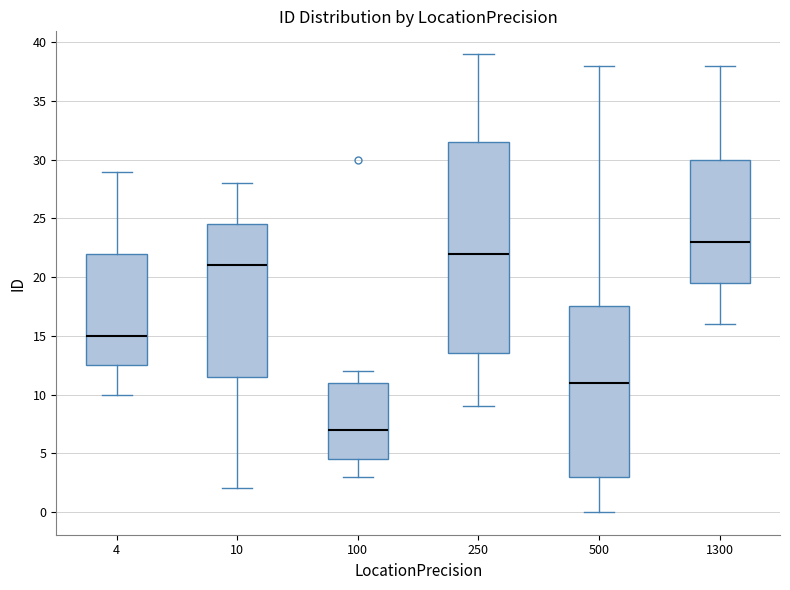

Which box is the tallest, from its lower edge to its upper edge?

250